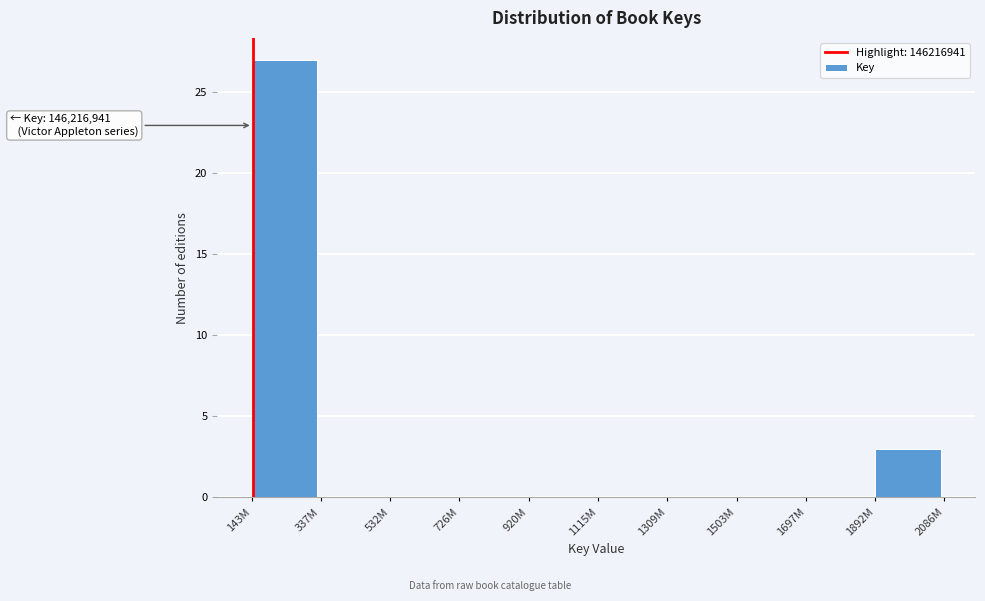

Reading right to left, extract all data points from this chart.

1892M=3	1697M=0	1503M=0	1309M=0	1115M=0	920M=0	726M=0	532M=0	337M=0	143M=27